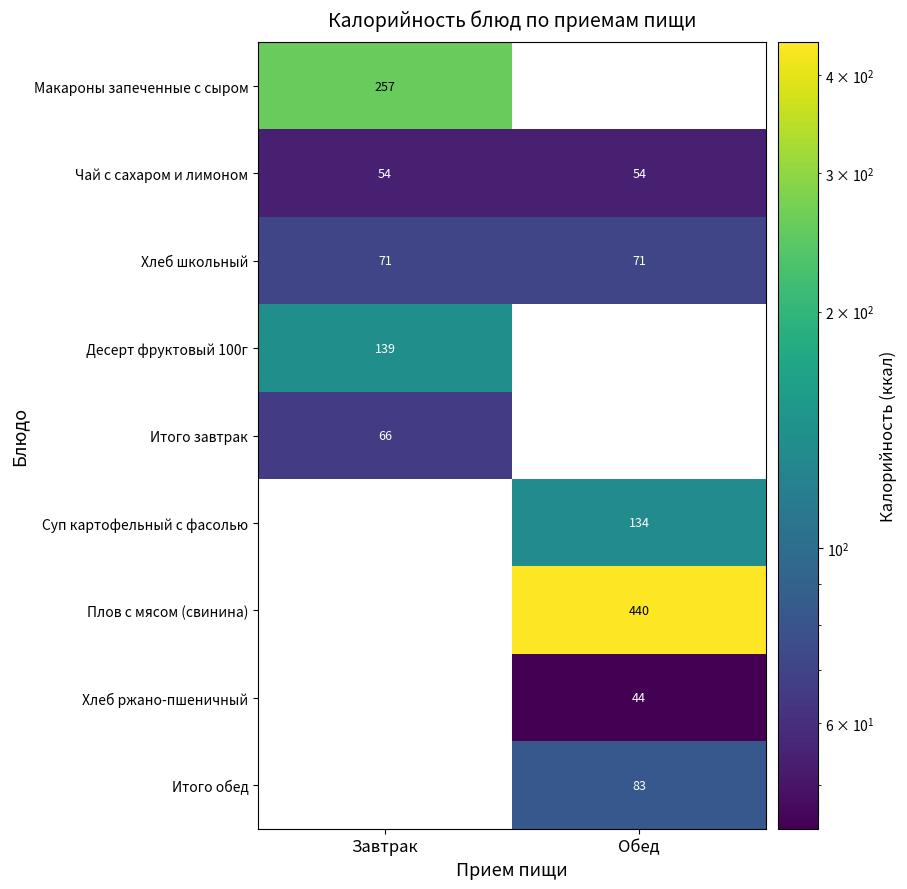

The Макароны запеченные с сыром series shows 257 at Завтрак. True or false?

True